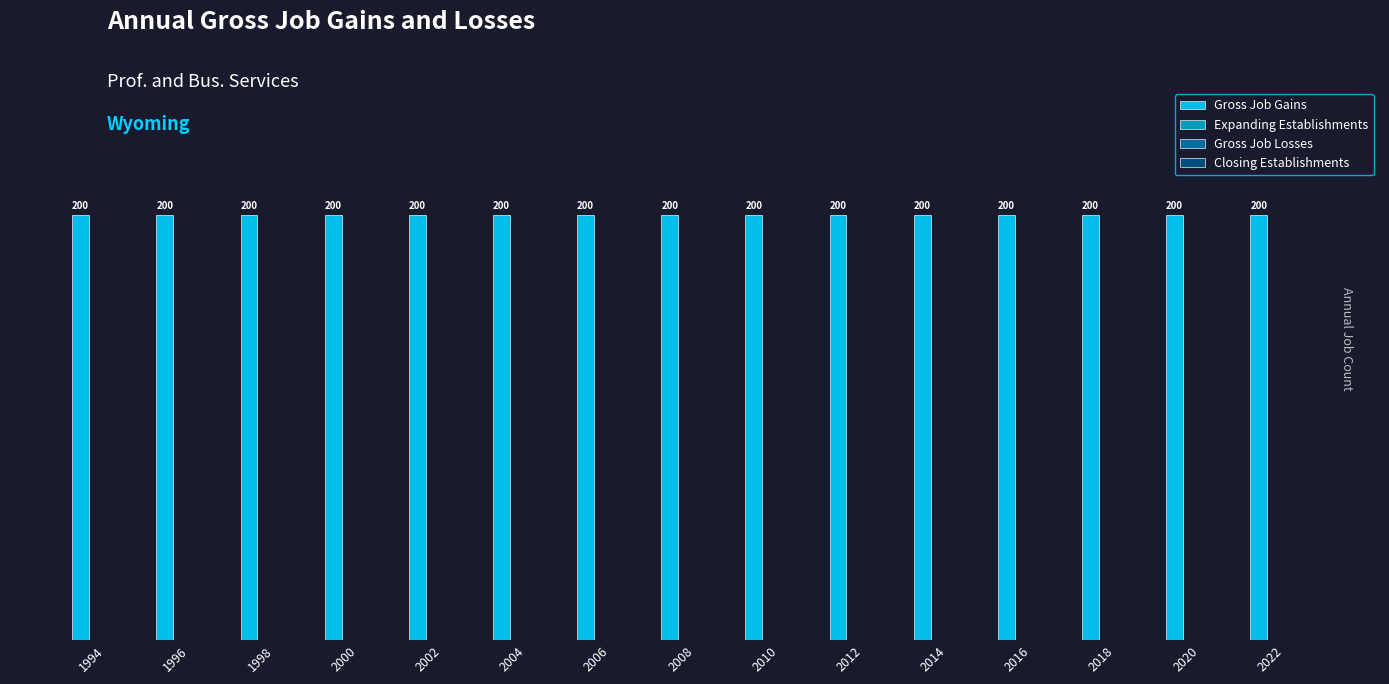

Rank the categories by Gross Job Gains value from lowest to highest.

1994, 1996, 1998, 2000, 2002, 2004, 2006, 2008, 2010, 2012, 2014, 2016, 2018, 2020, 2022